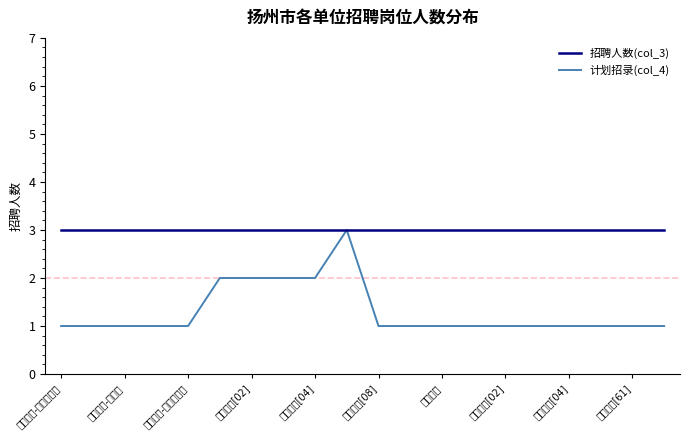

True or false: 计划招录(col_4) and 招聘人数(col_3) intersect in this chart.

False